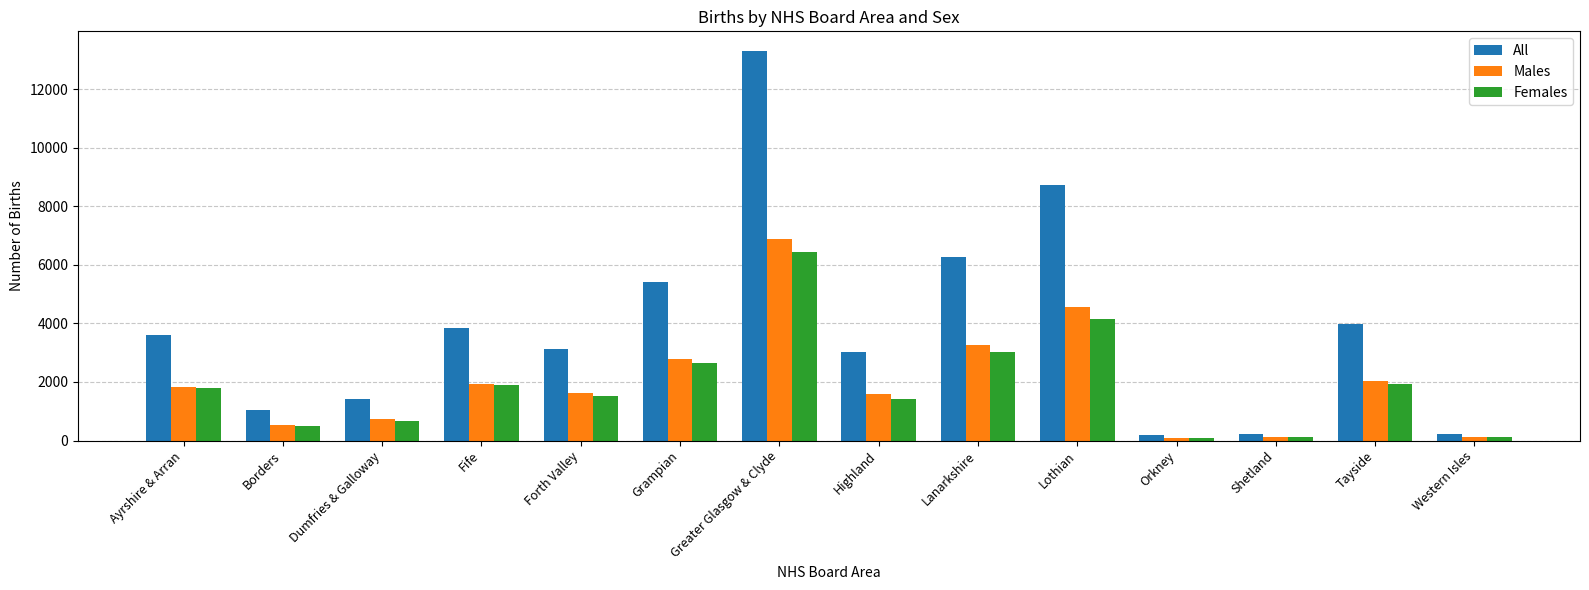

Rank the series by their maximum value, from lowest to highest.

Females, Males, All